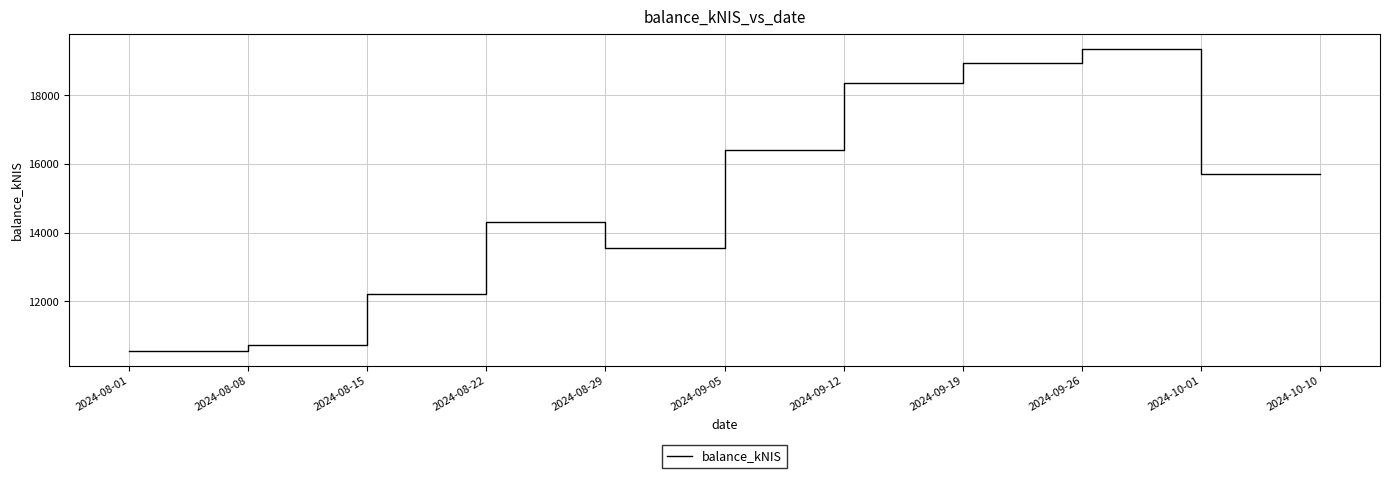

At which category does the data reach its first local valley?

2024-08-29